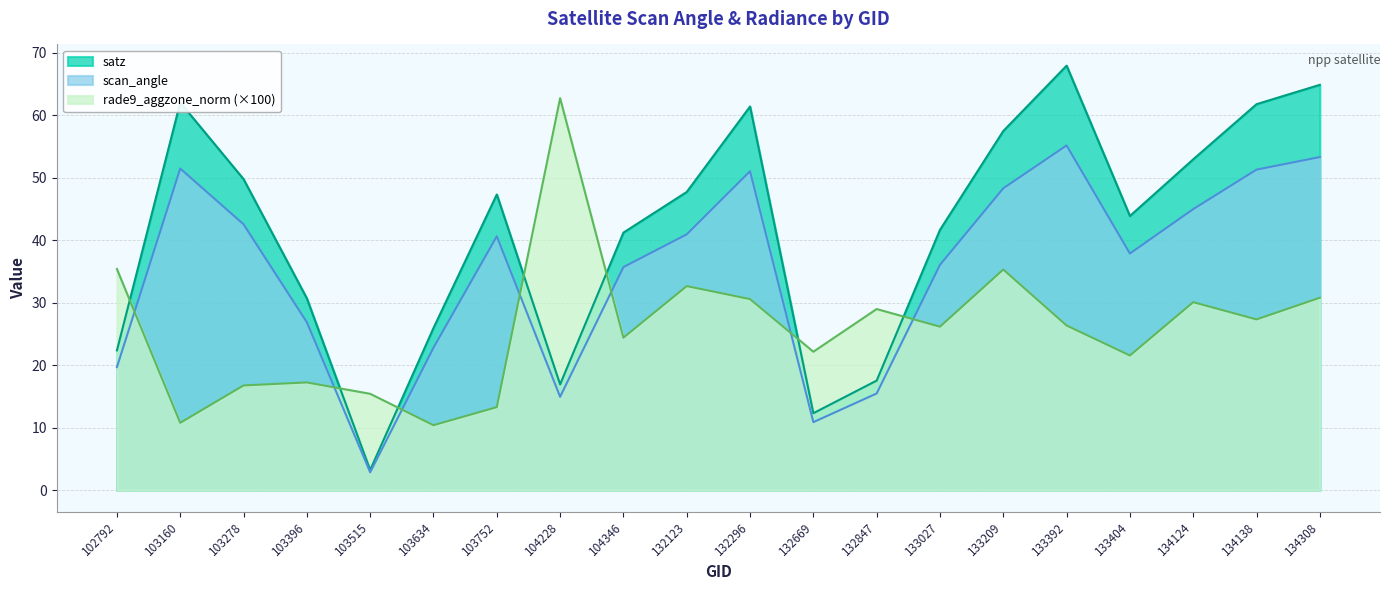

Does the chart have visible grid lines?

Yes